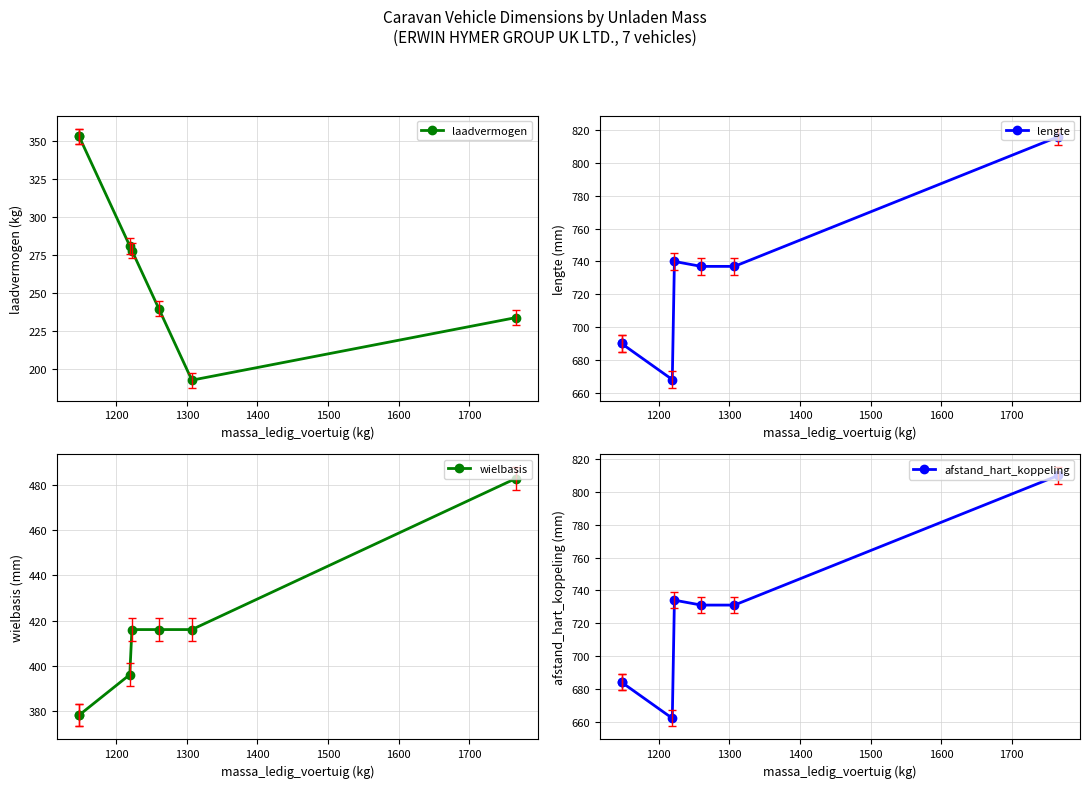

Reading right to left, extract all data points from this chart.

laadvermogen: 234	193	240	278	281	353	353
lengte: 816	737	737	740	668	690	690
wielbasis: 483	416	416	416	396	378	378
afstand_hart_koppeling: 810	731	731	734	662	684	684